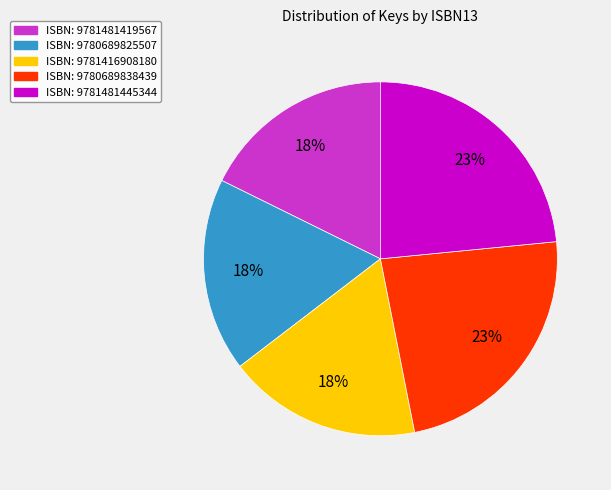

To the nearest percent, what is the average slice percentage?

20%